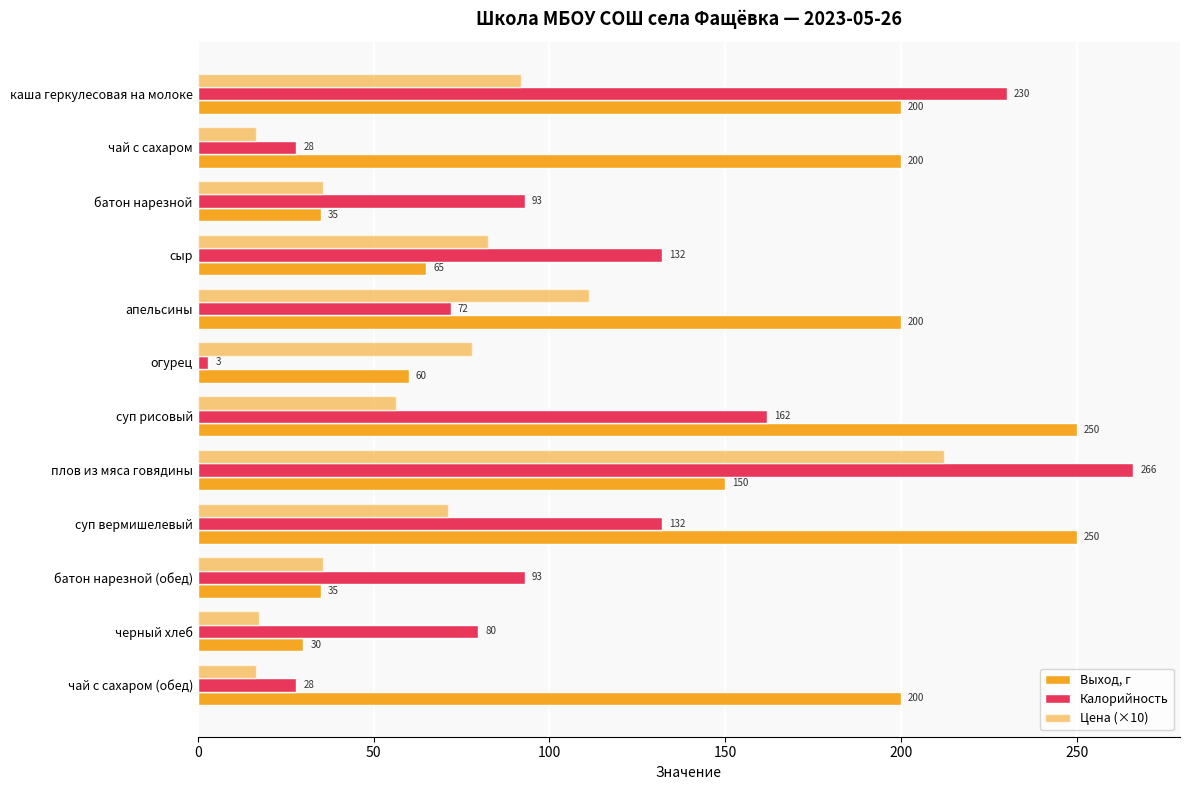

How many data points does each series have?

12